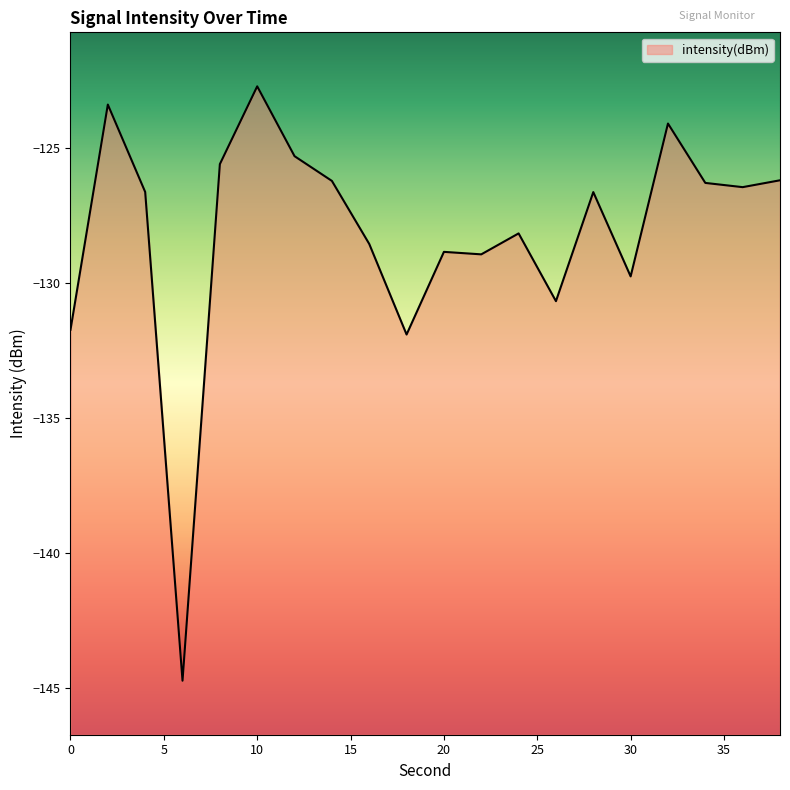

Rank the categories by value from lowest to highest.

6, 18, 0, 26, 30, 22, 20, 16, 24, 28, 4, 36, 34, 14, 38, 8, 12, 32, 2, 10